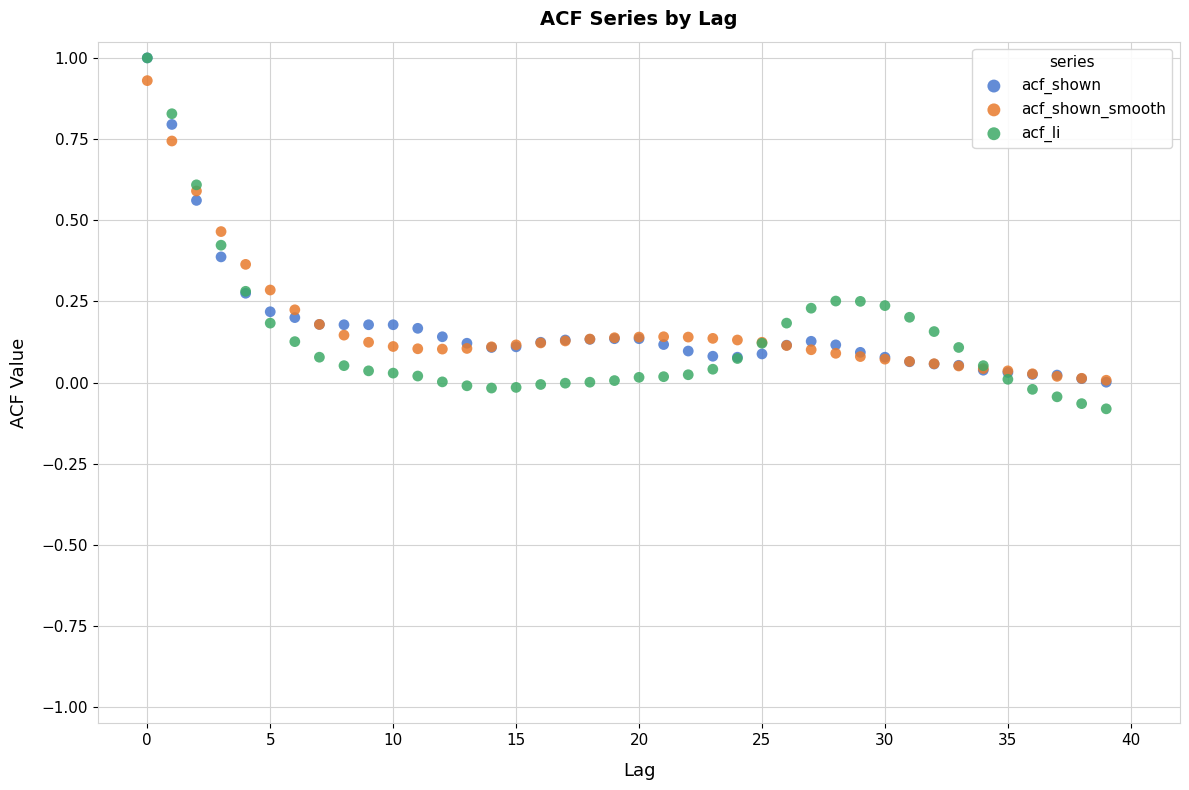

What are all the series names shown in the legend?

acf_shown, acf_shown_smooth, acf_li